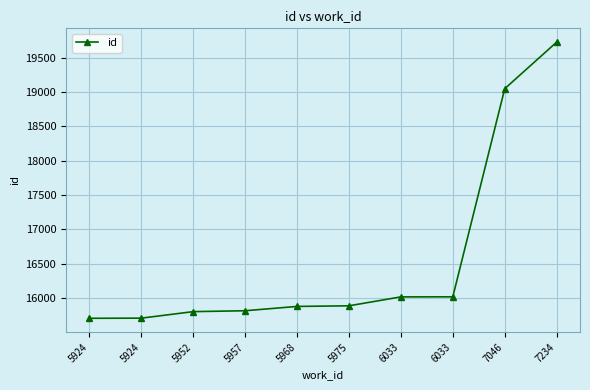

What is the maximum value shown in the chart?

19729